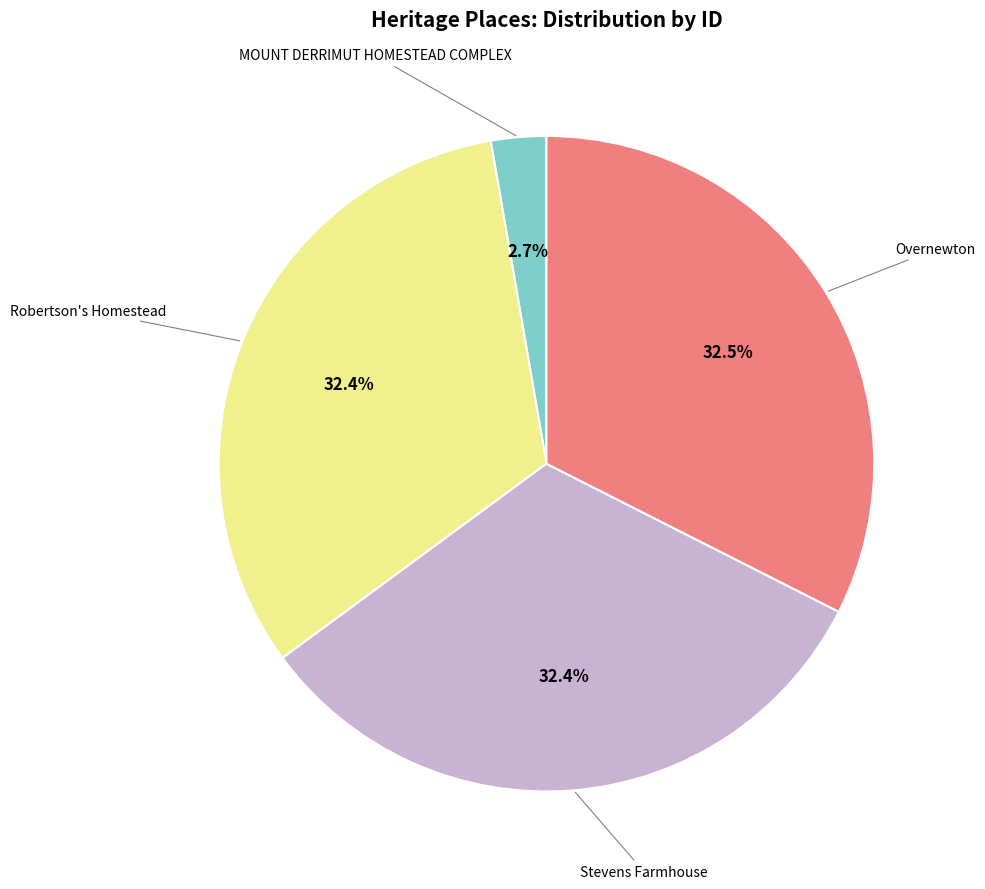

What percentage is NOT represented by Robertson's Homestead?

67.6%